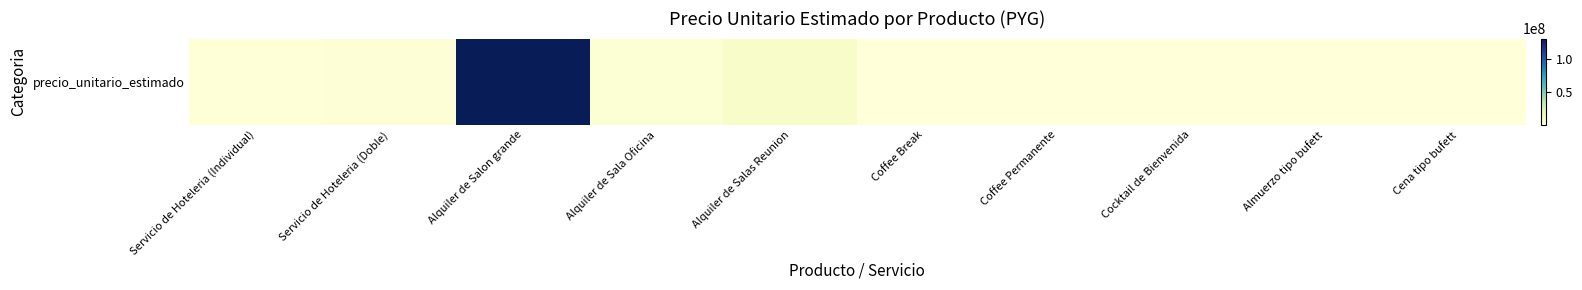

Where does the data first go above 1049000?

Servicio de Hoteleria (Doble)